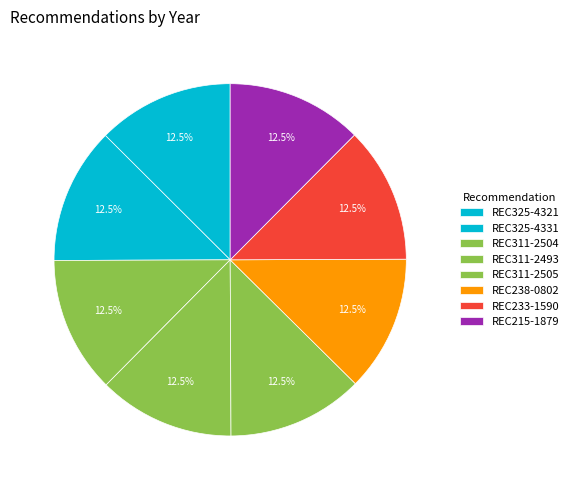

Does REC325-4321 account for over 50% of the chart?

No